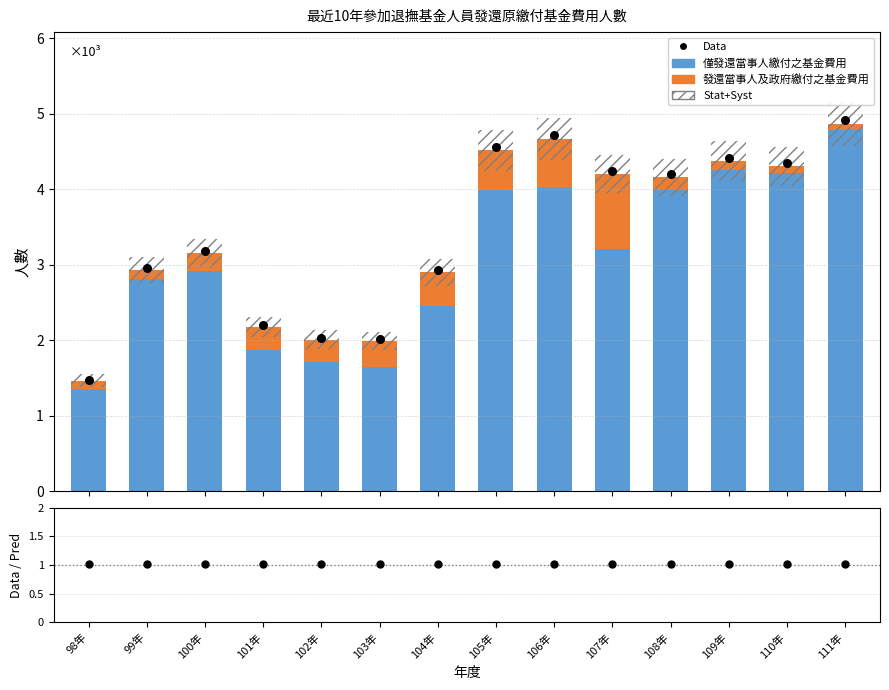

At how many categories does at least one series exceed 3791?

7